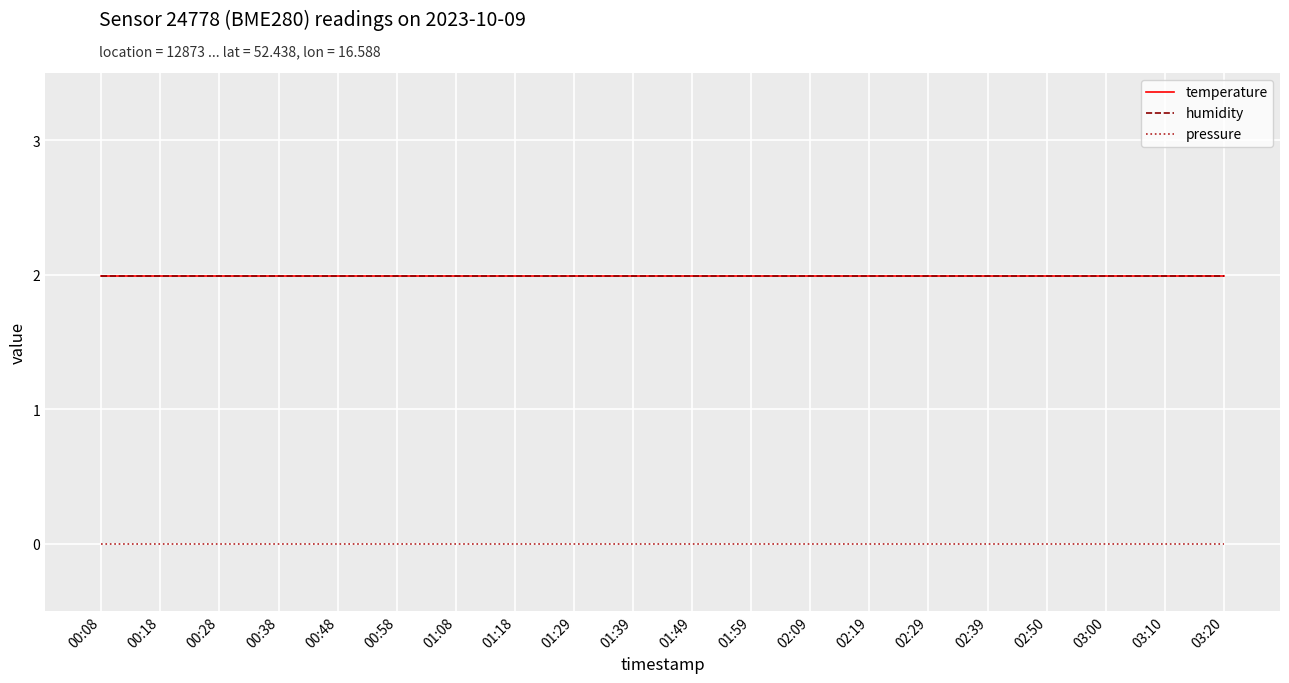

Reading left to right, extract all data points from this chart.

temperature: 2.0	2.0	2.0	2.0	2.0	2.0	2.0	2.0	2.0	2.0	2.0	2.0	2.0	2.0	2.0	2.0	2.0	2.0	2.0	2.0
humidity: 2.0	2.0	2.0	2.0	2.0	2.0	2.0	2.0	2.0	2.0	2.0	2.0	2.0	2.0	2.0	2.0	2.0	2.0	2.0	2.0
pressure: 0.0	0.0	0.0	0.0	0.0	0.0	0.0	0.0	0.0	0.0	0.0	0.0	0.0	0.0	0.0	0.0	0.0	0.0	0.0	0.0